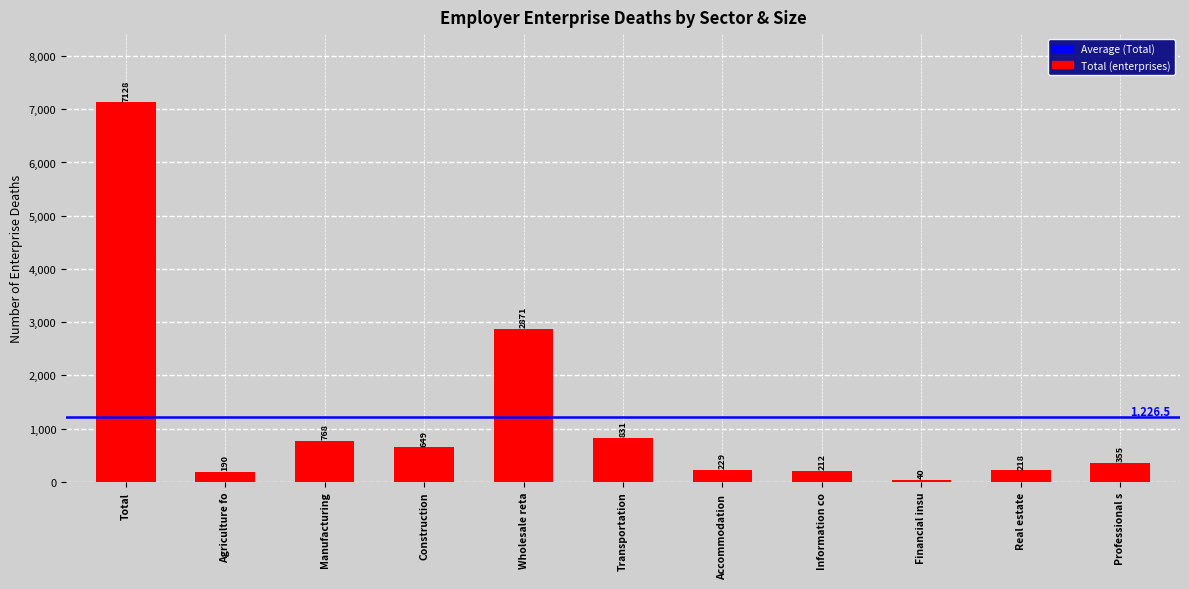

What is the label of the 7th bar from the left?

Accommodation 